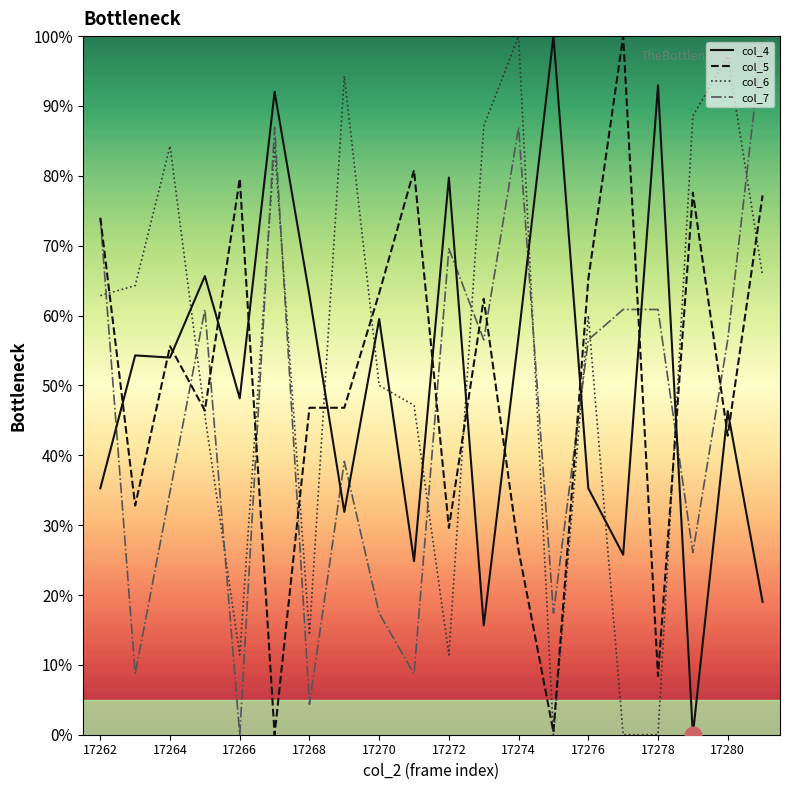

Which series ends up on top after the final intersection of col_7 and col_4?

col_7